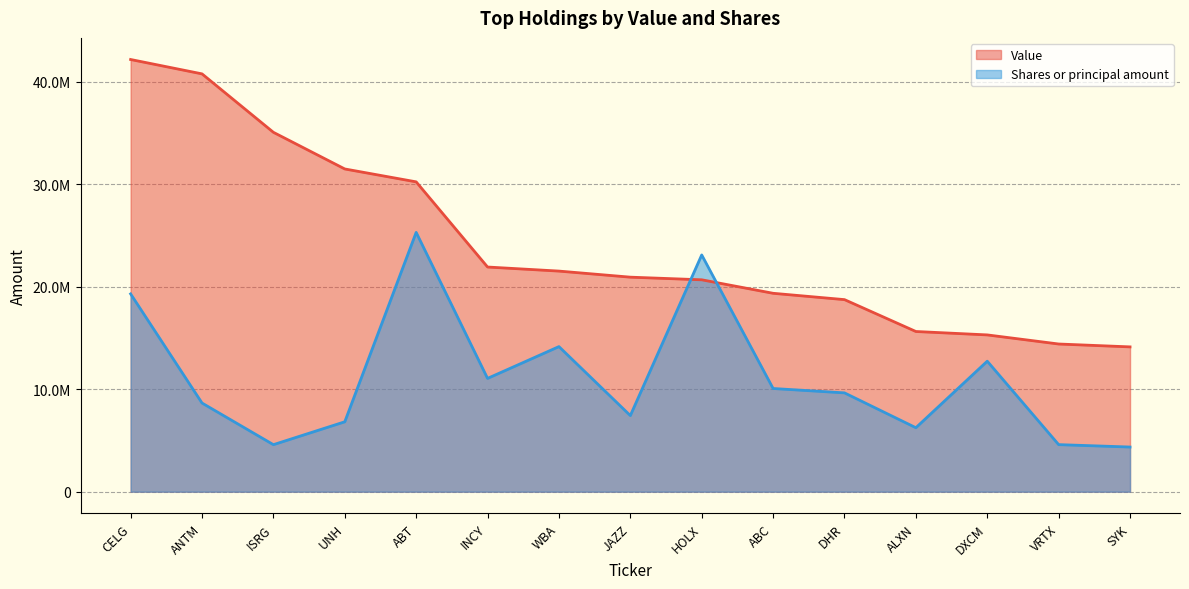

Which series has the largest range (max minus min)?

Value